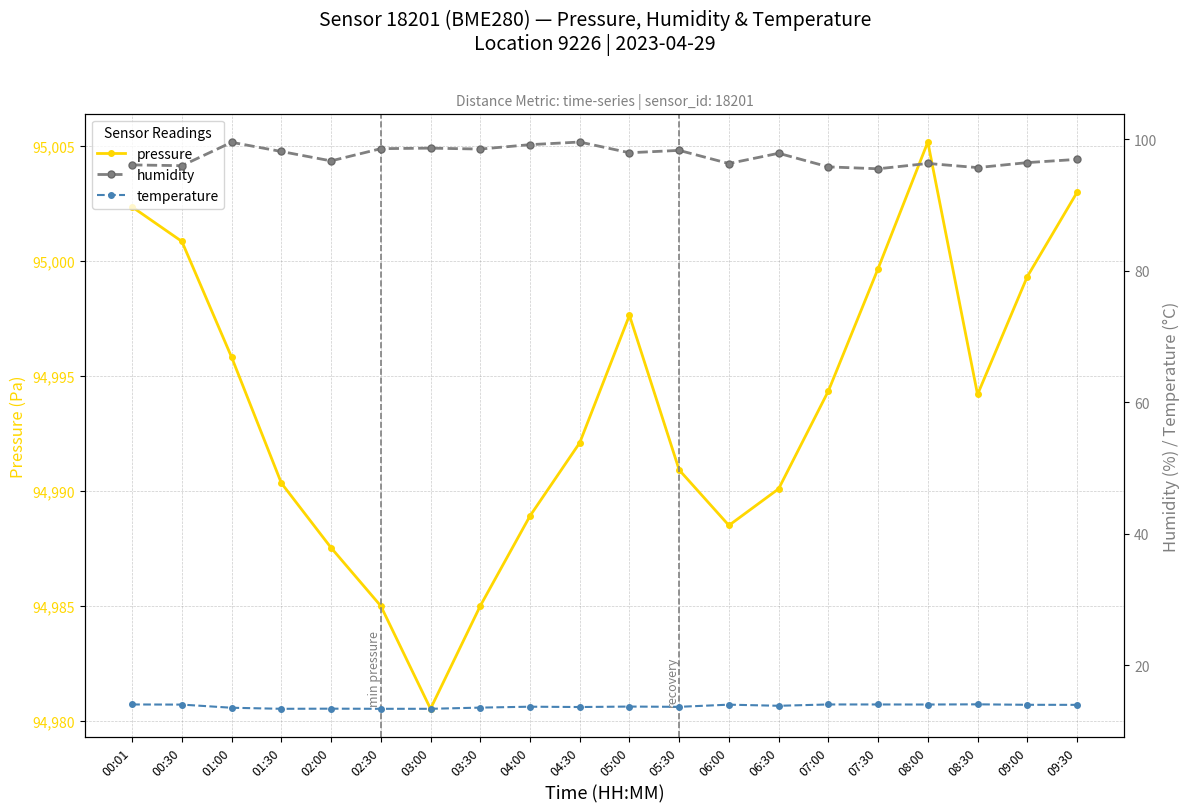

The value of humidity at 07:30 is 32.9. True or false?

False